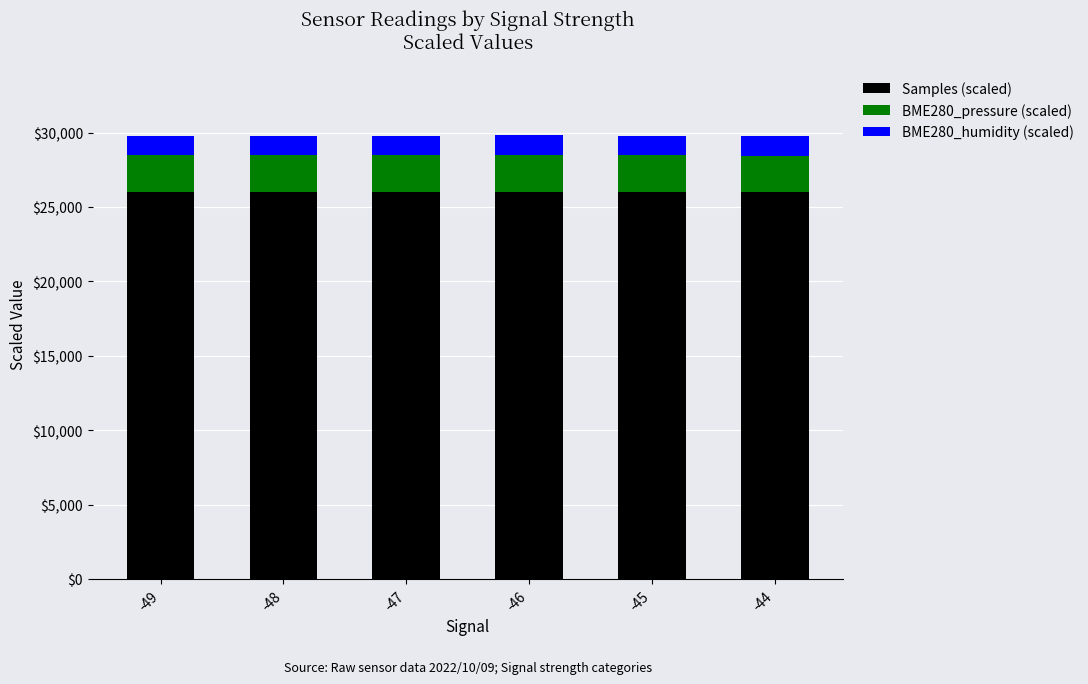

What is the sum of all Samples (scaled) values?

155948.2